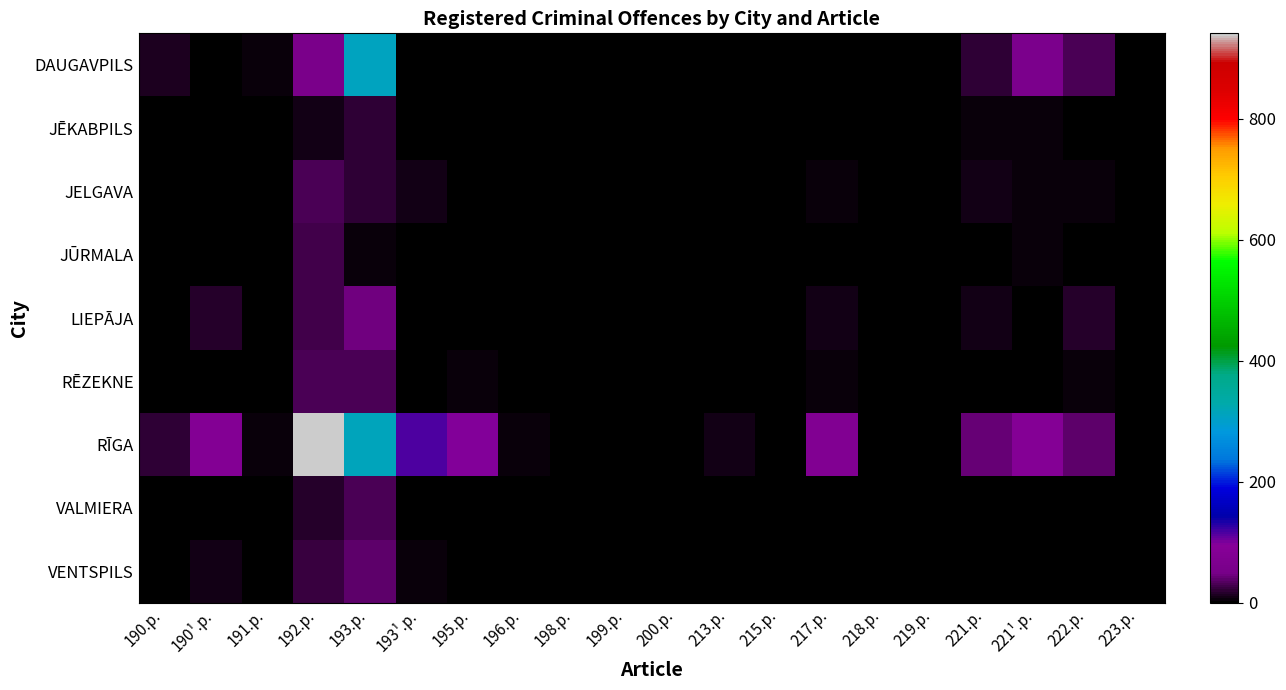

Which label corresponds to the smallest value in the chart?

190¹.p.